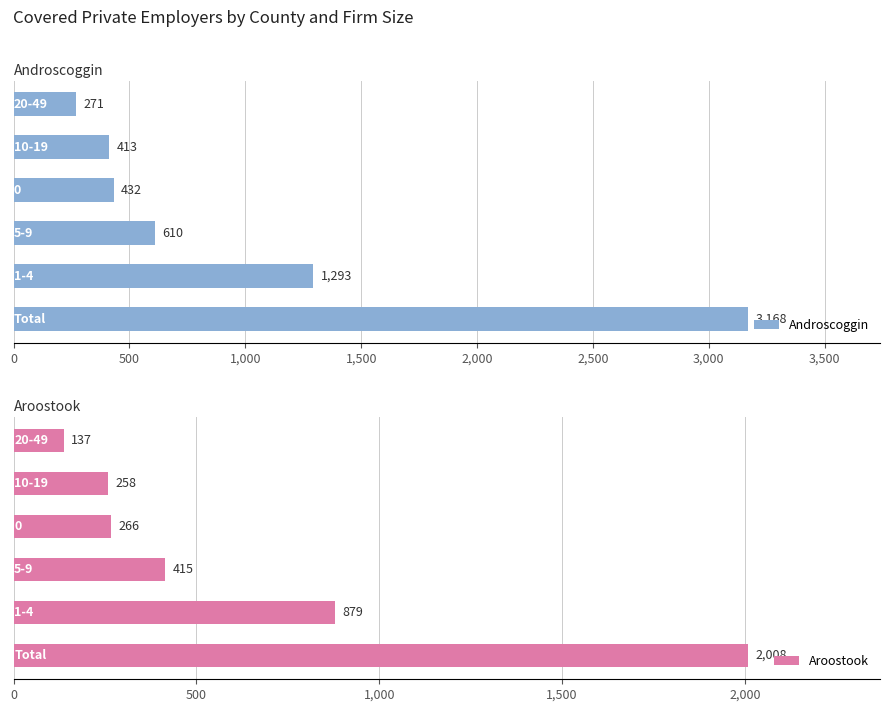

At how many categories does at least one series exceed 1496?

1